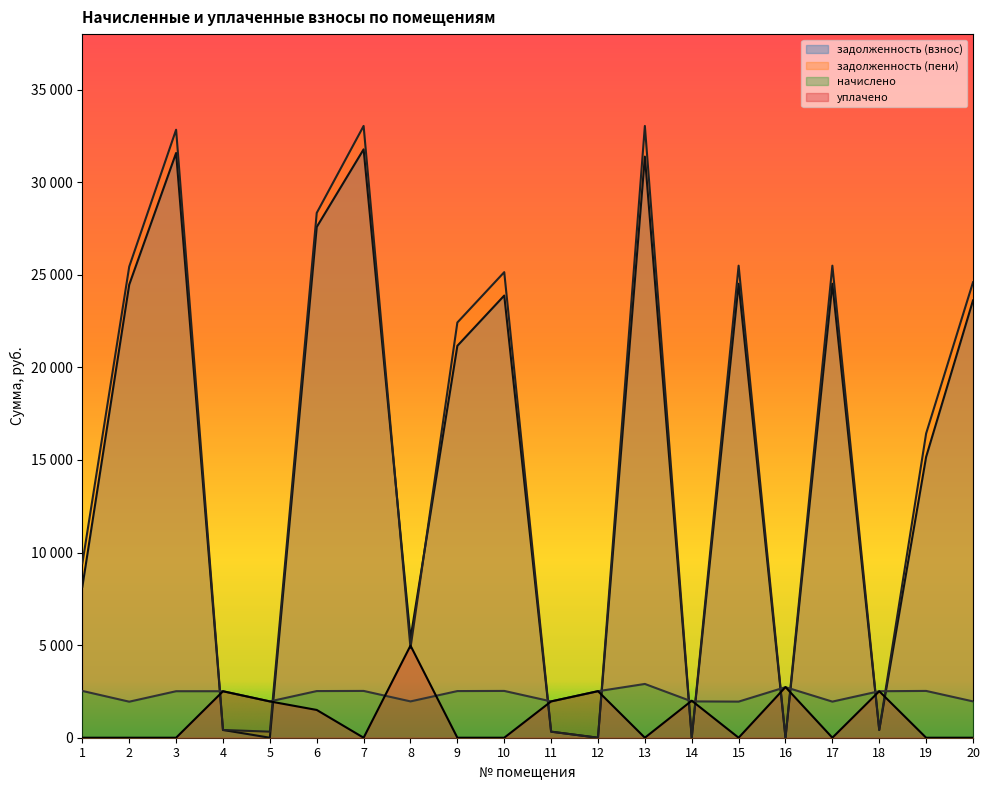

Rank the series at 20 from highest to lowest value.

задолженность (пени), задолженность (взнос), начислено, уплачено